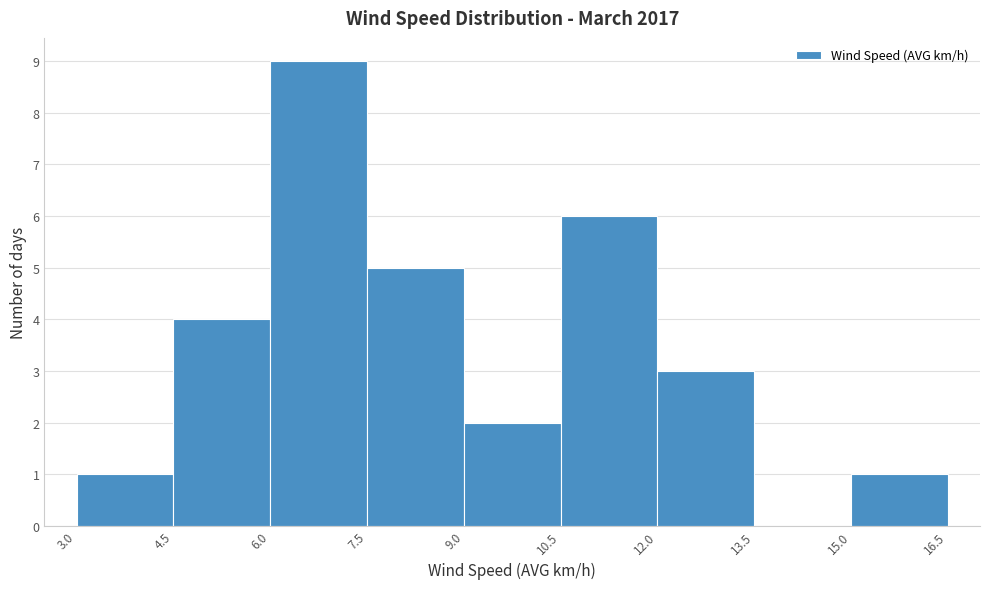

Reading left to right, list every bar in this chart as the range it spans on the x-axis followed by its height. The values are not printed on the chart, so give them approximately, as read against the axis.

3.0 to 4.5: 1
4.5 to 6.0: 4
6.0 to 7.5: 9
7.5 to 9.0: 5
9.0 to 10.5: 2
10.5 to 12.0: 6
12.0 to 13.5: 3
13.5 to 15.0: 0
15.0 to 16.5: 1